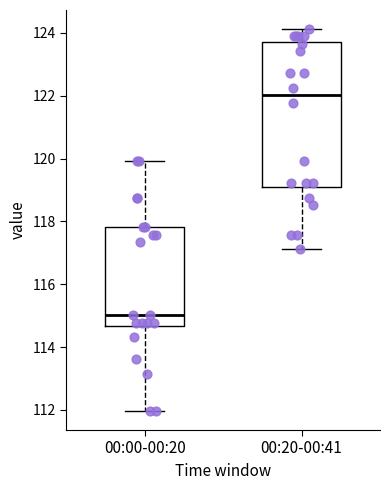

Comparing the boxes themselves (not the whiskers), which one is the tallest?

00:20-00:41